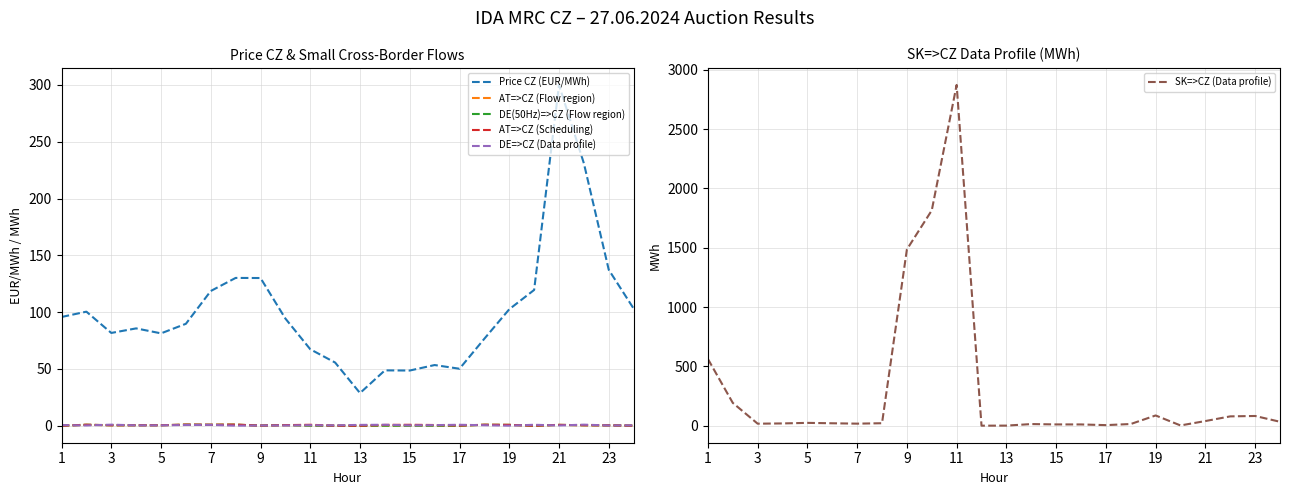

The value of SK=>CZ (Data profile) at 5 is 23.7. True or false?

True